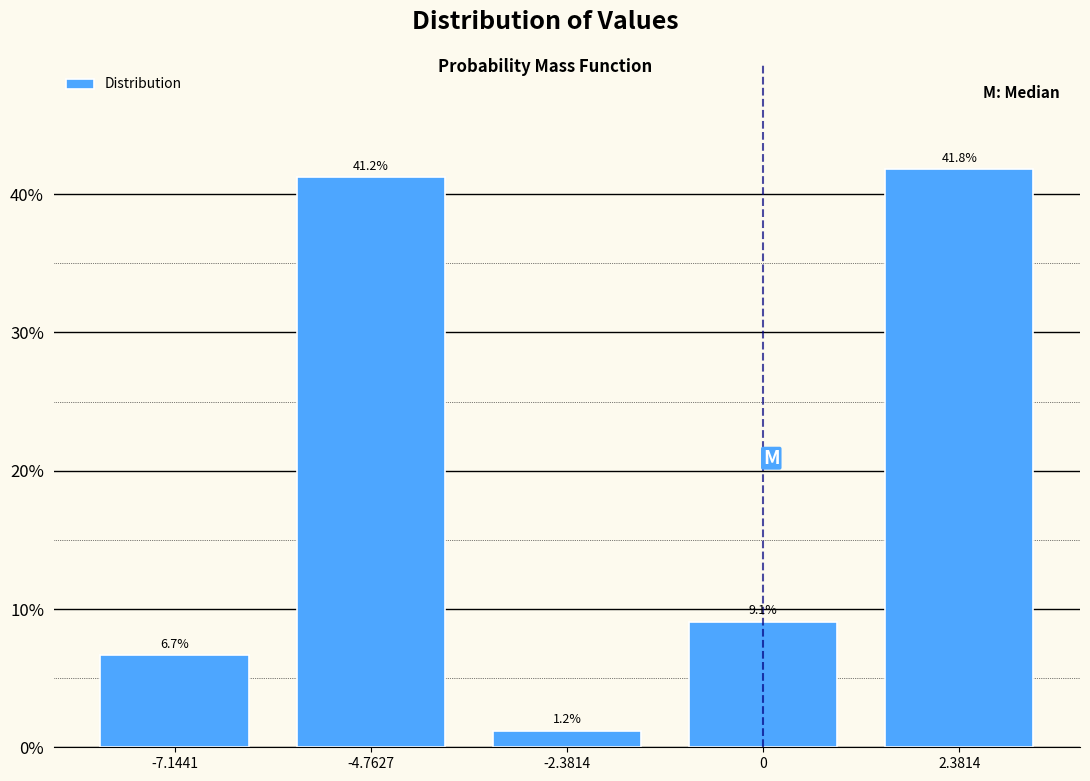

Reading right to left, extract all data points from this chart.

41.8	9.1	1.2	41.2	6.7